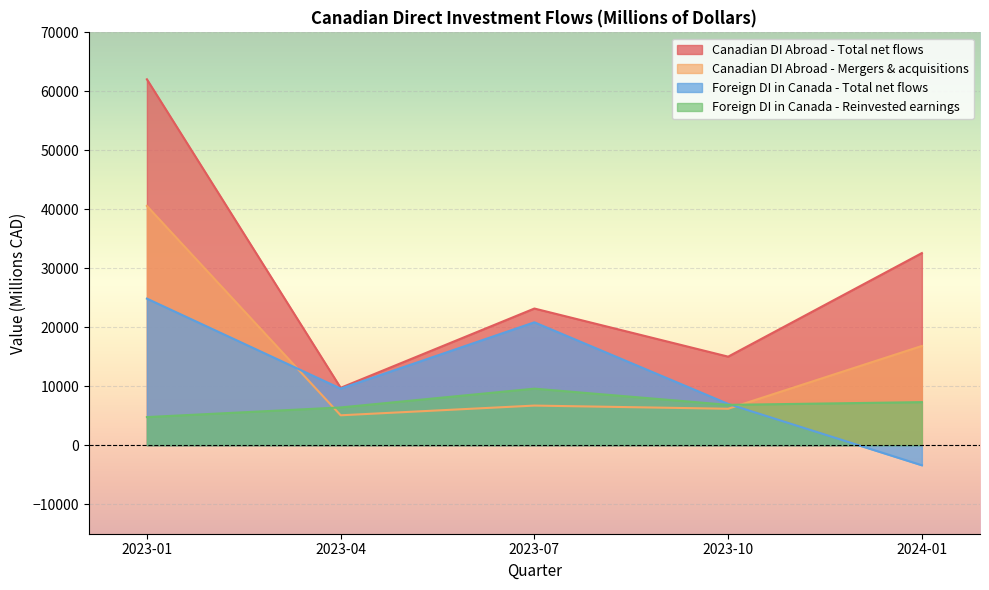

What is the highest value of the Canadian DI Abroad - Total net flows series?

62042